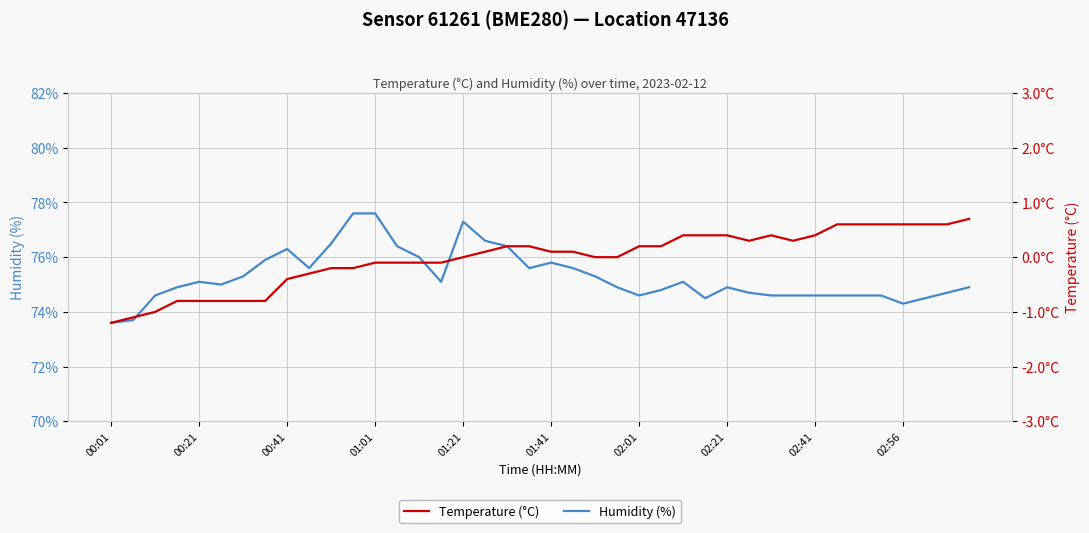

What is the minimum value for Humidity (%)?

73.6